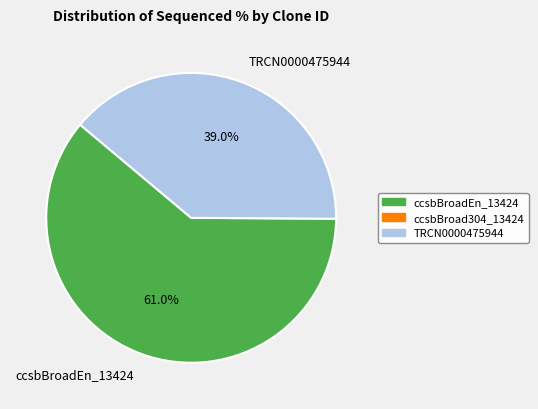

Which has a higher value, ccsbBroadEn_13424 or TRCN0000475944?

ccsbBroadEn_13424